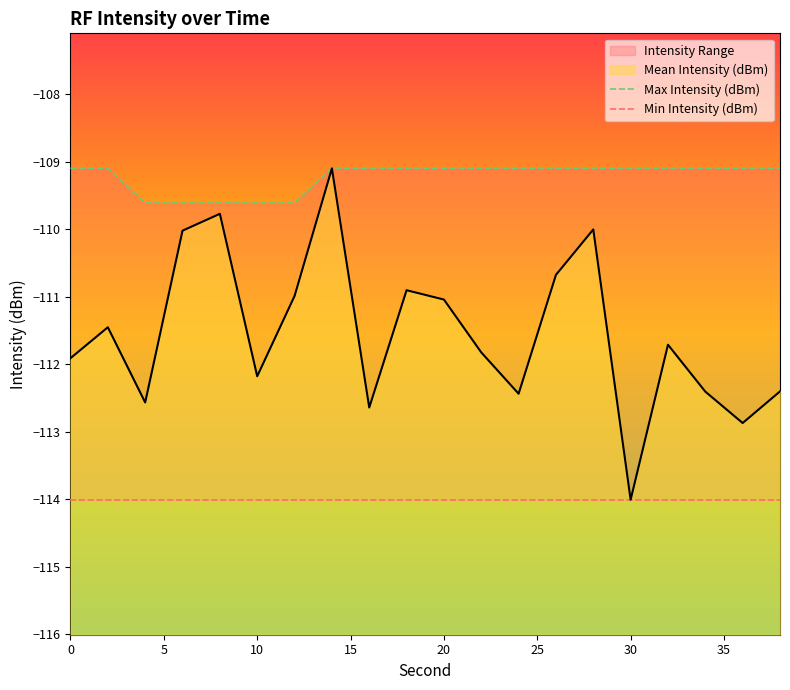

What is the lowest value of the Mean Intensity (dBm) series?

-114.0